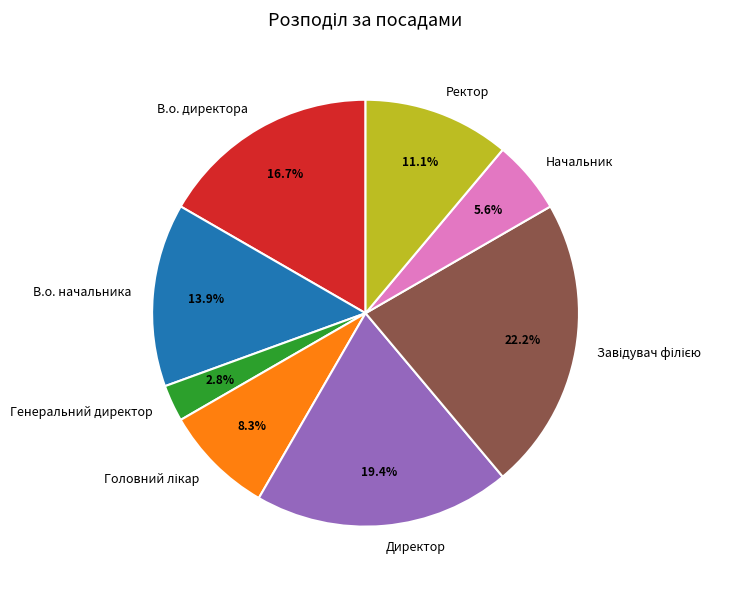

To the nearest percent, what is the difference between the В.о. начальника and Генеральний директор slice percentages?

11%